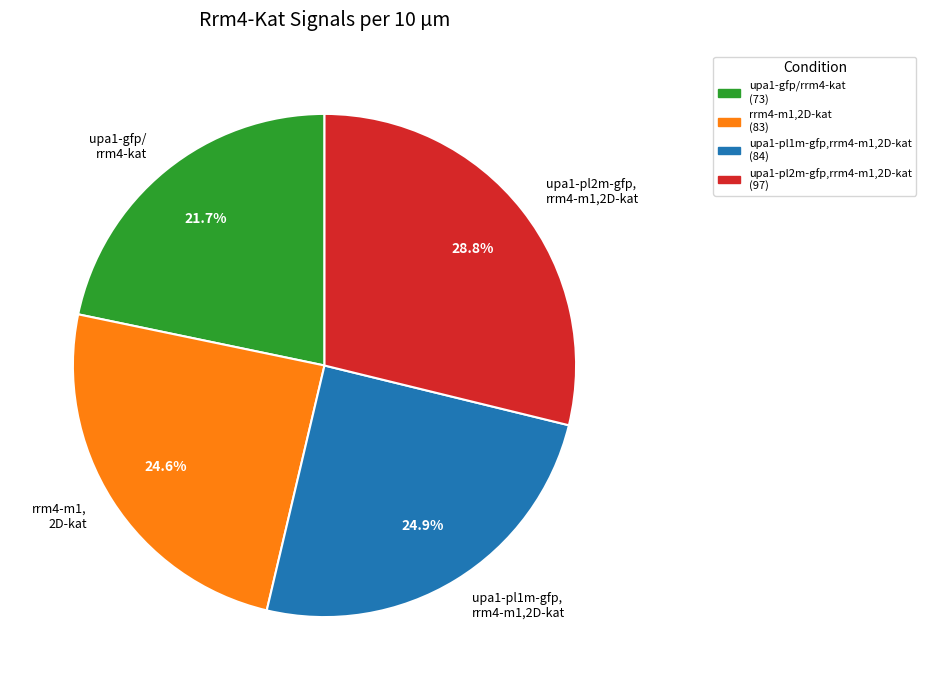

Is there a majority slice in this chart?

No